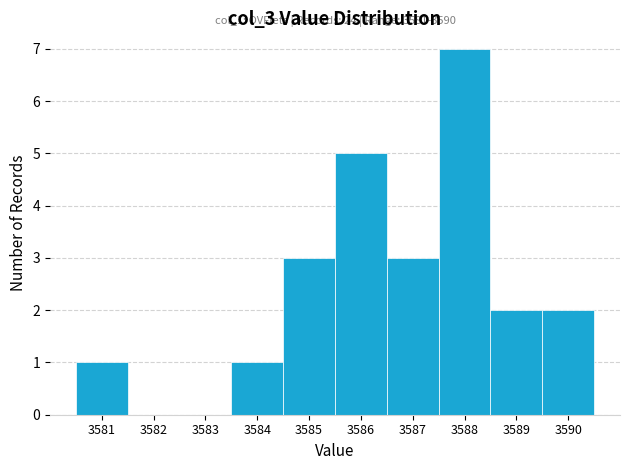

Which range on the x-axis has the tallest bar?

3587.5 to 3588.5